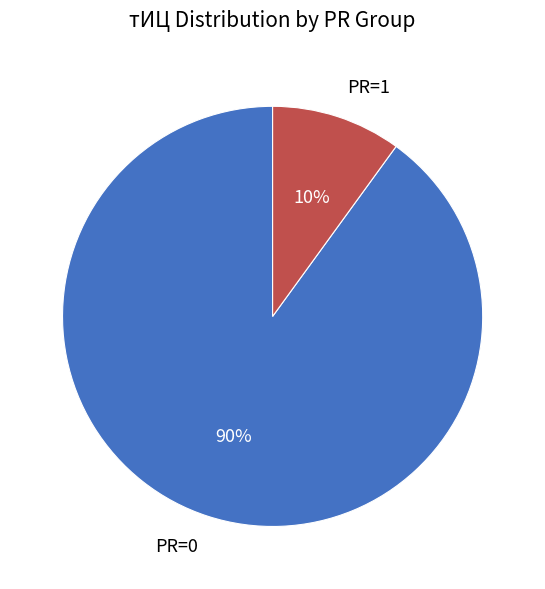

To the nearest percent, what is the average slice percentage?

50%